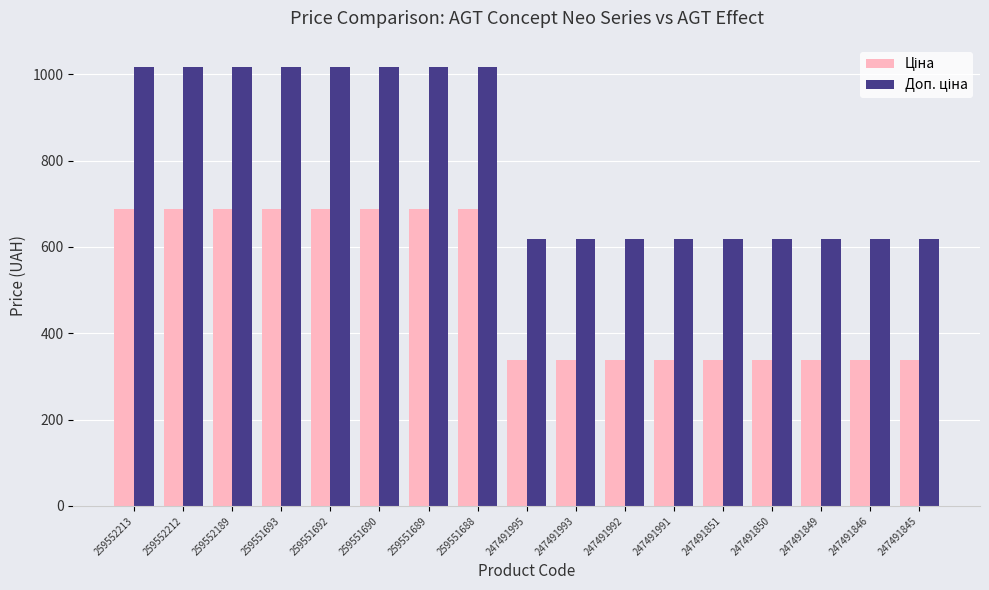

What is the total value across all series at 259552213?

1705.8